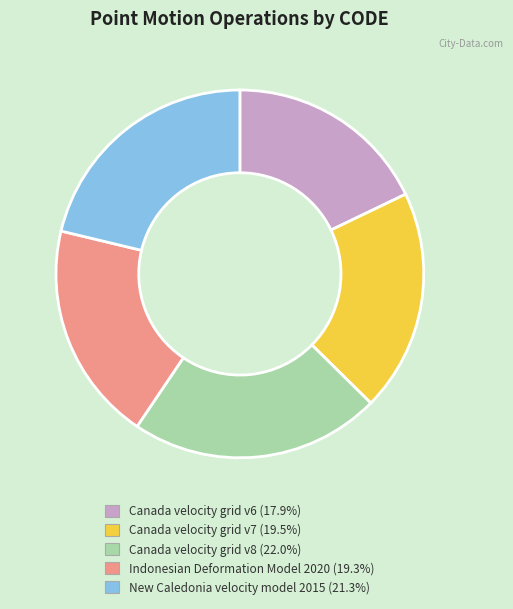

Combined, do Indonesian Deformation Model 2020 and New Caledonia velocity model 2015 account for over 50%?

No